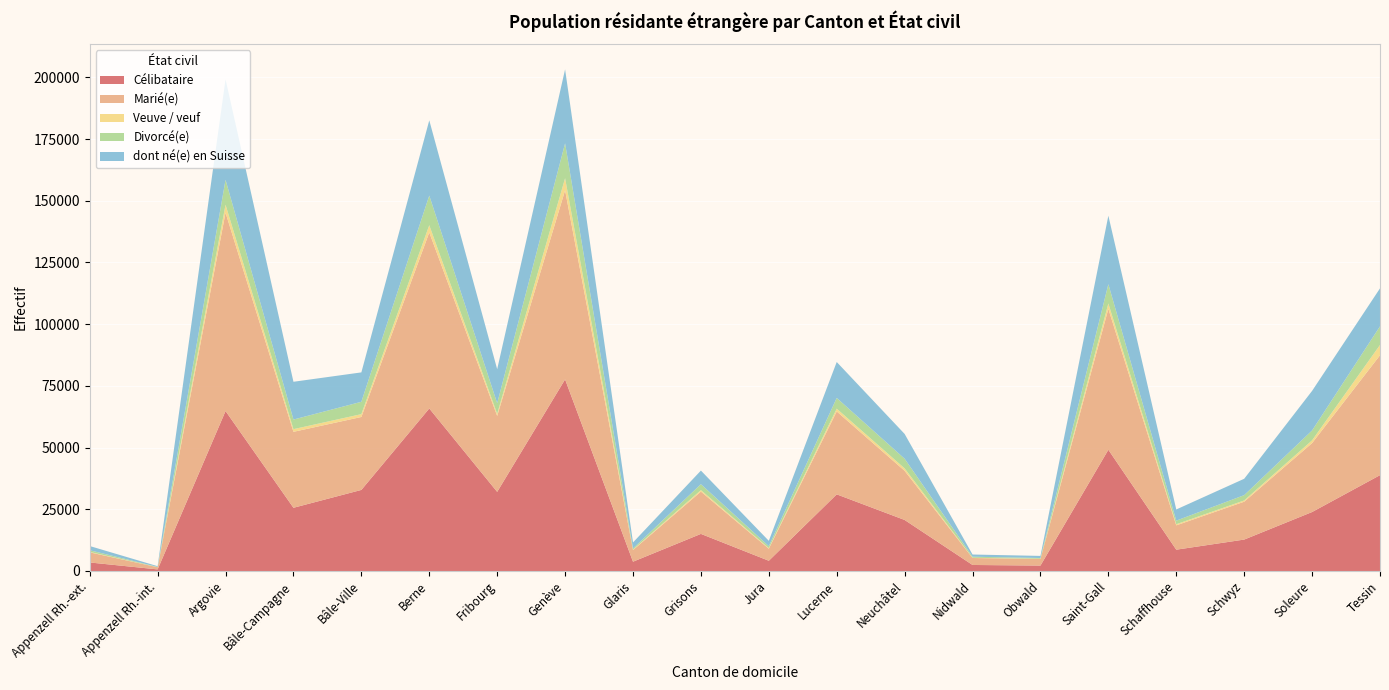

Reading left to right, extract all data points from this chart.

Célibataire: Appenzell Rh.-ext.=3457	Appenzell Rh.-int.=645	Argovie=64807	Bâle-Campagne=25611	Bâle-Ville=32844	Berne=65846	Fribourg=32057	Genève=77626	Glaris=3767	Grisons=15029	Jura=4149	Lucerne=31051	Neuchâtel=20674	Nidwald=2440	Obwald=2198	Saint-Gall=49119	Schaffhouse=8632	Schwyz=12730	Soleure=23890	Tessin=38824
Marié(e): Appenzell Rh.-ext.=4096	Appenzell Rh.-int.=870	Argovie=80377	Bâle-Campagne=30770	Bâle-Ville=29556	Berne=71313	Fribourg=30772	Genève=76622	Glaris=4703	Grisons=17143	Jura=4879	Lucerne=33595	Neuchâtel=19906	Nidwald=2825	Obwald=2664	Saint-Gall=57080	Schaffhouse=9857	Schwyz=15336	Soleure=27924	Tessin=48579
Veuve / veuf: Appenzell Rh.-ext.=168	Appenzell Rh.-int.=36	Argovie=3220	Bâle-Campagne=1083	Bâle-Ville=1147	Berne=2930	Fribourg=850	Genève=4873	Glaris=176	Grisons=599	Jura=238	Lucerne=1118	Neuchâtel=988	Nidwald=86	Obwald=85	Saint-Gall=2187	Schaffhouse=460	Schwyz=513	Soleure=1122	Tessin=4173
Divorcé(e): Appenzell Rh.-ext.=688	Appenzell Rh.-int.=102	Argovie=10066	Bâle-Campagne=3890	Bâle-Ville=5002	Berne=12009	Fribourg=4300	Genève=14127	Glaris=491	Grisons=2395	Jura=794	Lucerne=4348	Neuchâtel=3911	Nidwald=440	Obwald=314	Saint-Gall=7804	Schaffhouse=1459	Schwyz=2150	Soleure=4000	Tessin=7545
dont né(e) en Suisse: Appenzell Rh.-ext.=1706	Appenzell Rh.-int.=291	Argovie=40731	Bâle-Campagne=15306	Bâle-Ville=11912	Berne=30477	Fribourg=13781	Genève=29975	Glaris=2426	Grisons=5517	Jura=2166	Lucerne=14556	Neuchâtel=10043	Nidwald=885	Obwald=850	Saint-Gall=27749	Schaffhouse=4519	Schwyz=6632	Soleure=16031	Tessin=15382